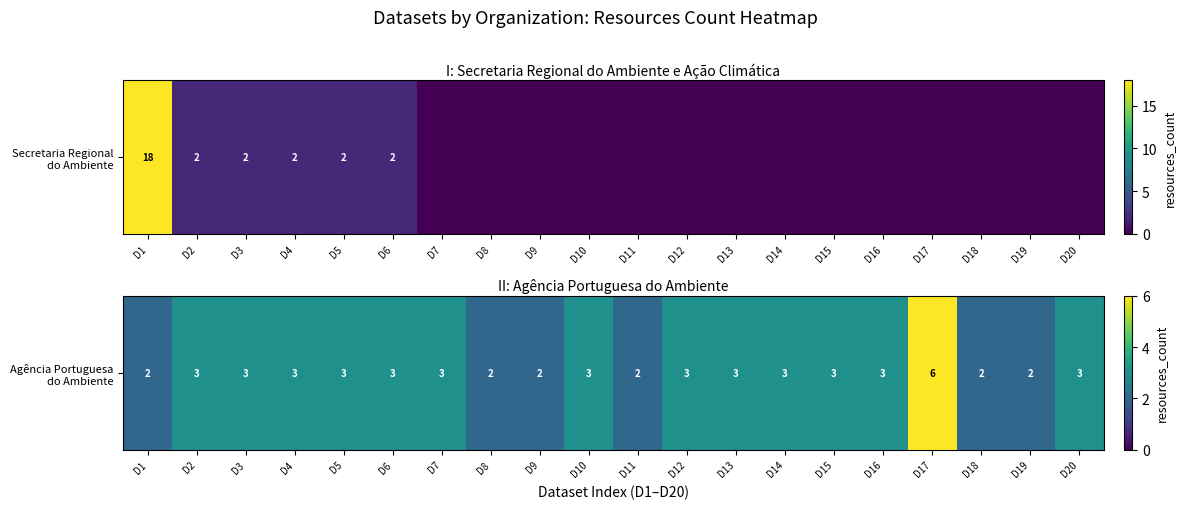

What is the smallest value displayed?

2